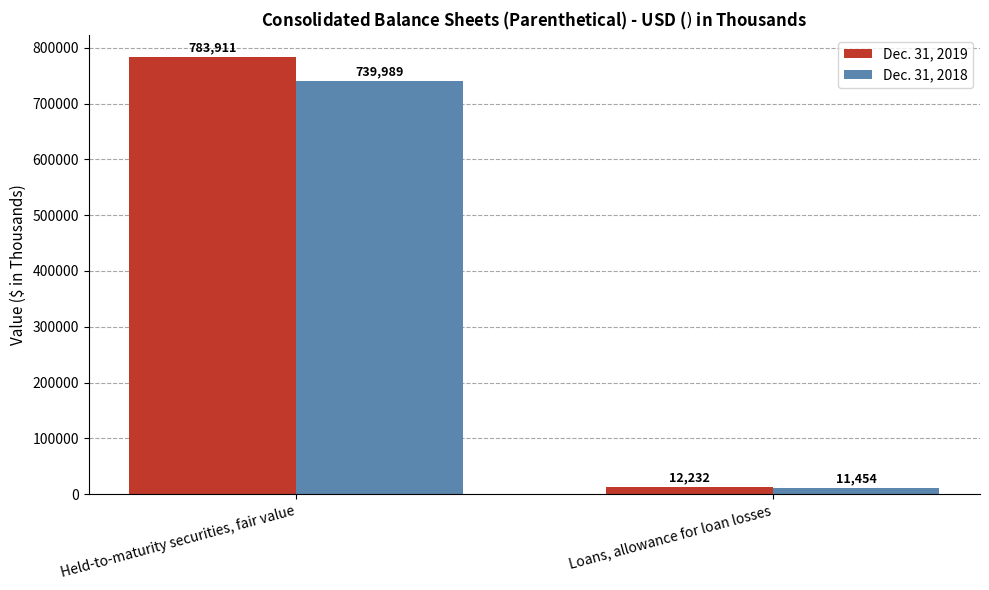

How many series are shown in this chart?

2